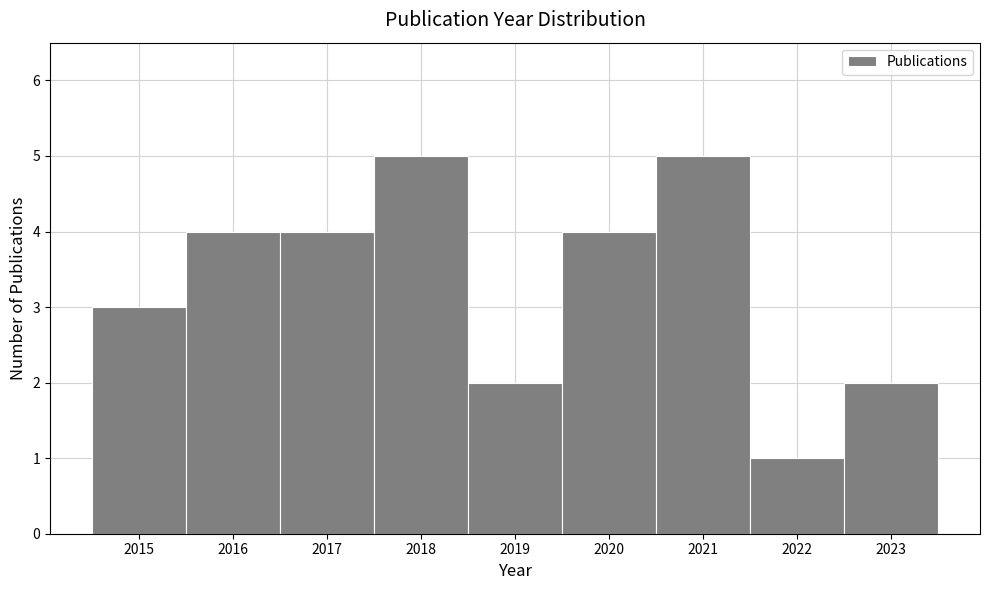

Reading left to right, transcribe this chart: for each bar, give the range it covers on the x-axis and its height. The values are not printed on the chart, so give them approximately, as read against the axis.

2014.5 to 2015.5: 3
2015.5 to 2016.5: 4
2016.5 to 2017.5: 4
2017.5 to 2018.5: 5
2018.5 to 2019.5: 2
2019.5 to 2020.5: 4
2020.5 to 2021.5: 5
2021.5 to 2022.5: 1
2022.5 to 2023.5: 2